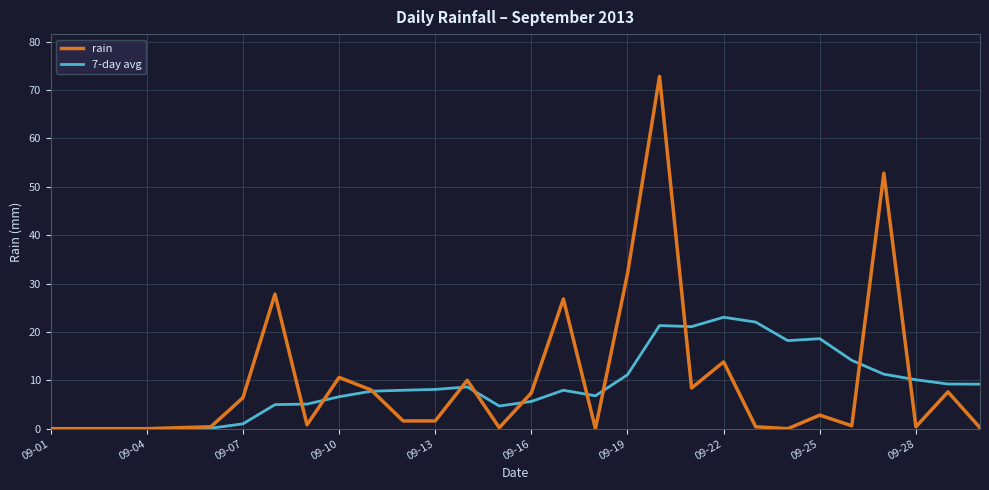

What is the highest value of the 7-day avg series?

23.0